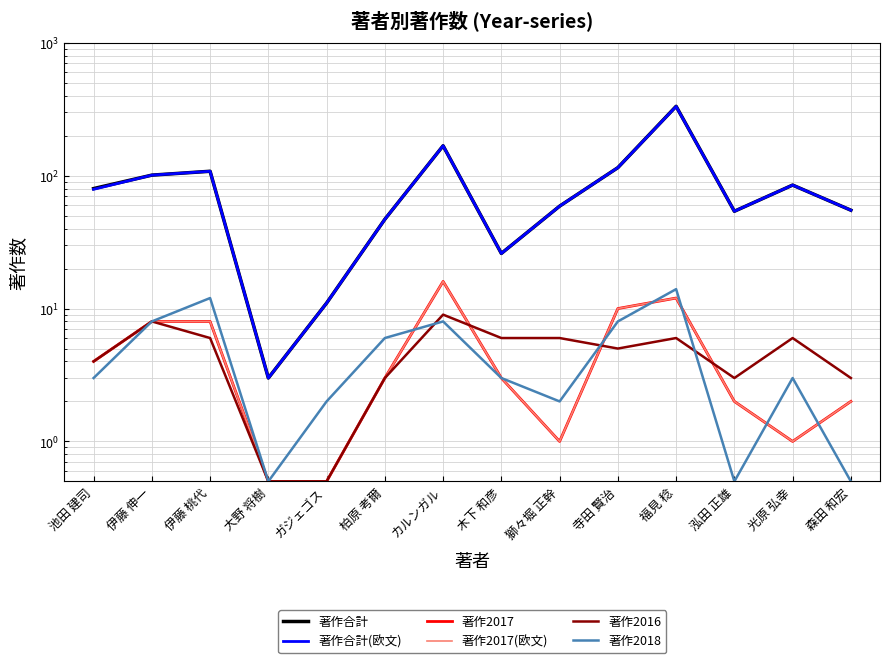

At which category does 著作2016 reach its first local valley?

寺田 賢治